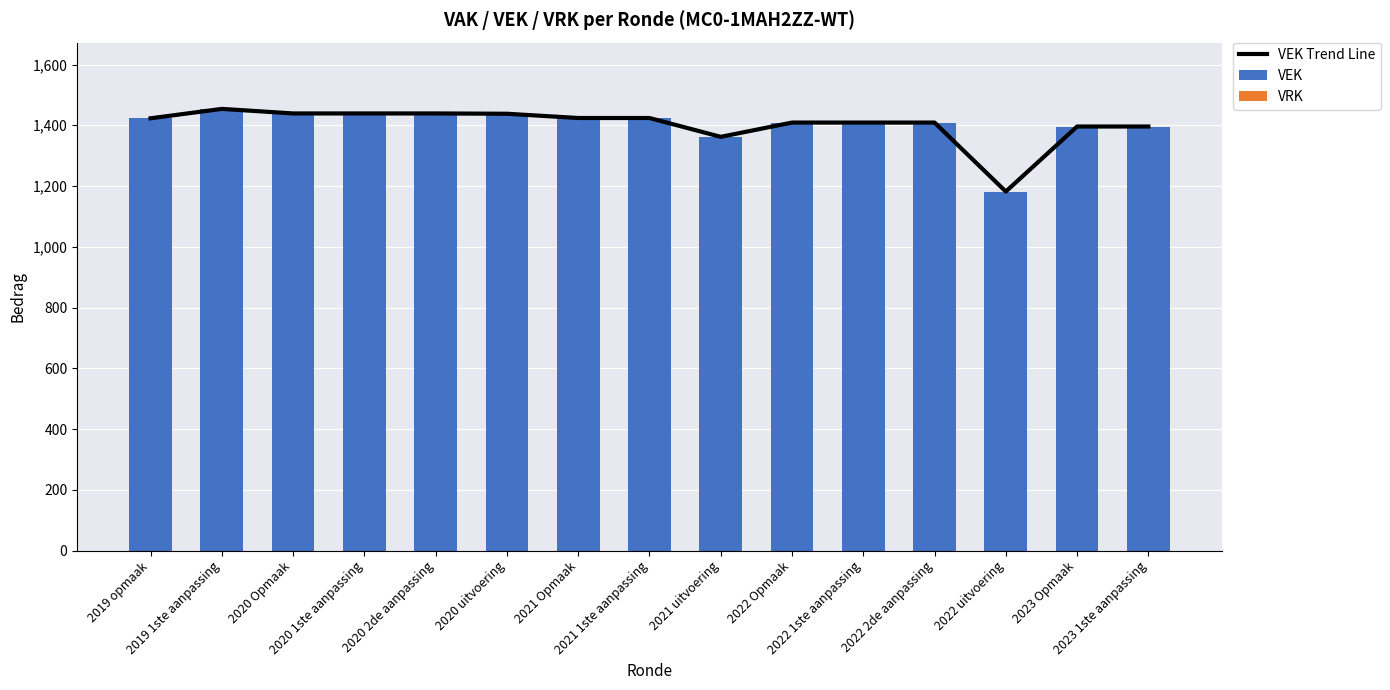

How many groups of bars are there?

15